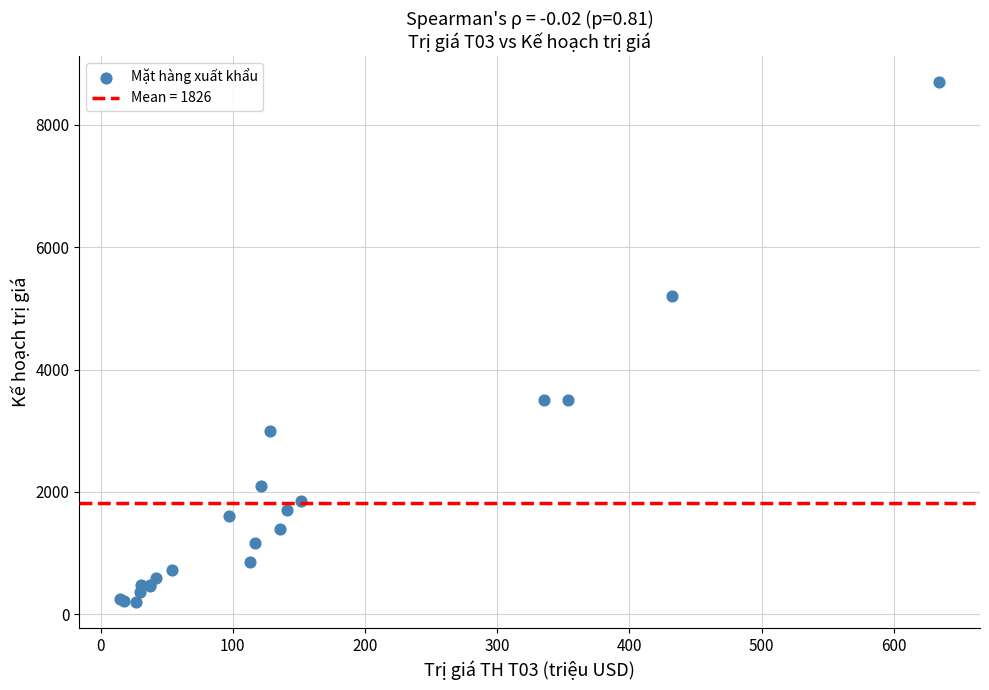

What Y value in the scatter plot is closest to 4450?

5200